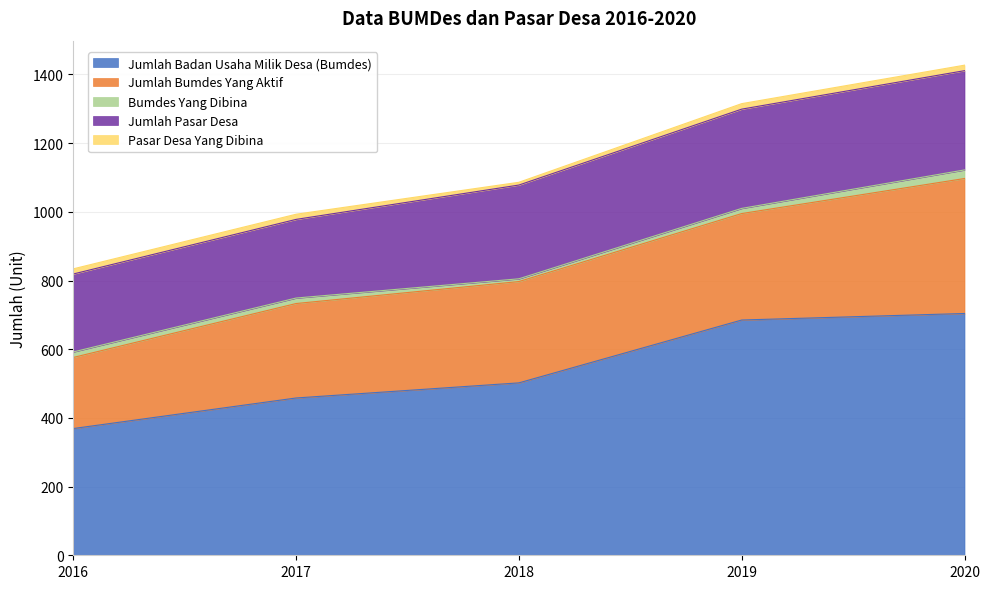

True or false: Jumlah Bumdes Yang Aktif has a value of 581 at 2020.

False